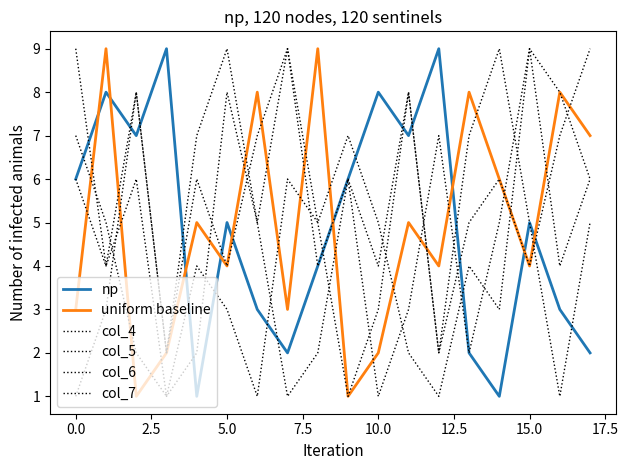

Is this an area chart (filled region under the line)?

No